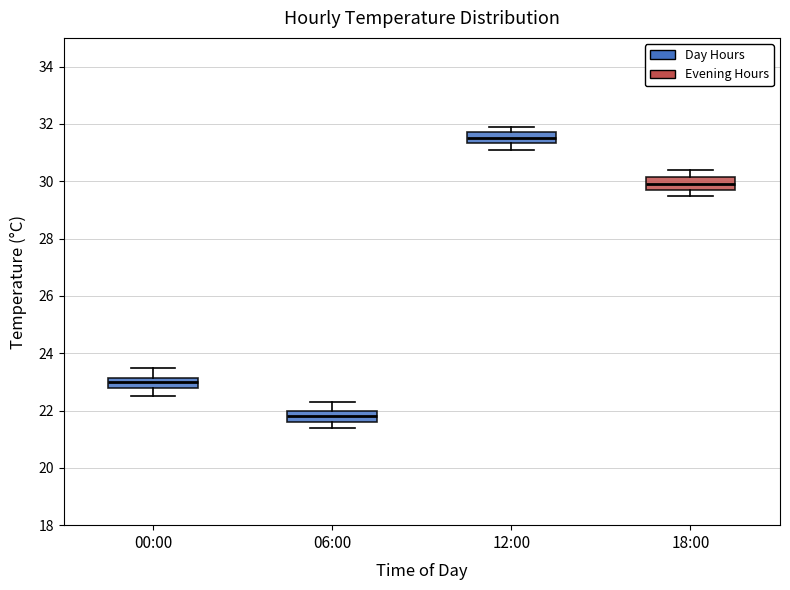

Which box's median line is the lowest?

06:00